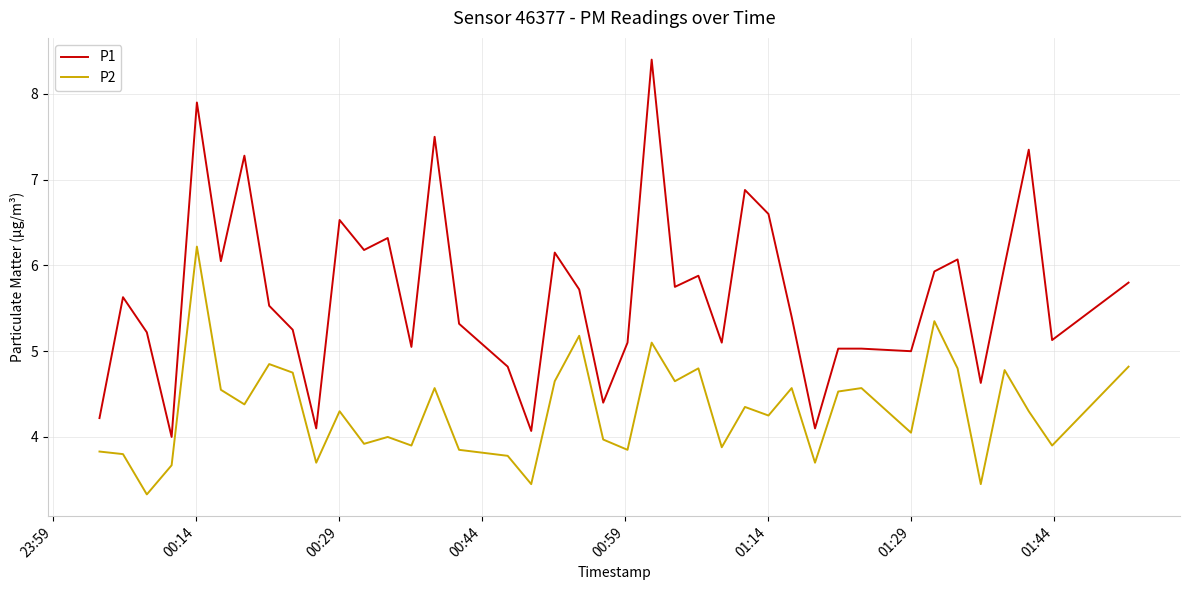

List the series in order of their peak value, highest first.

P1, P2